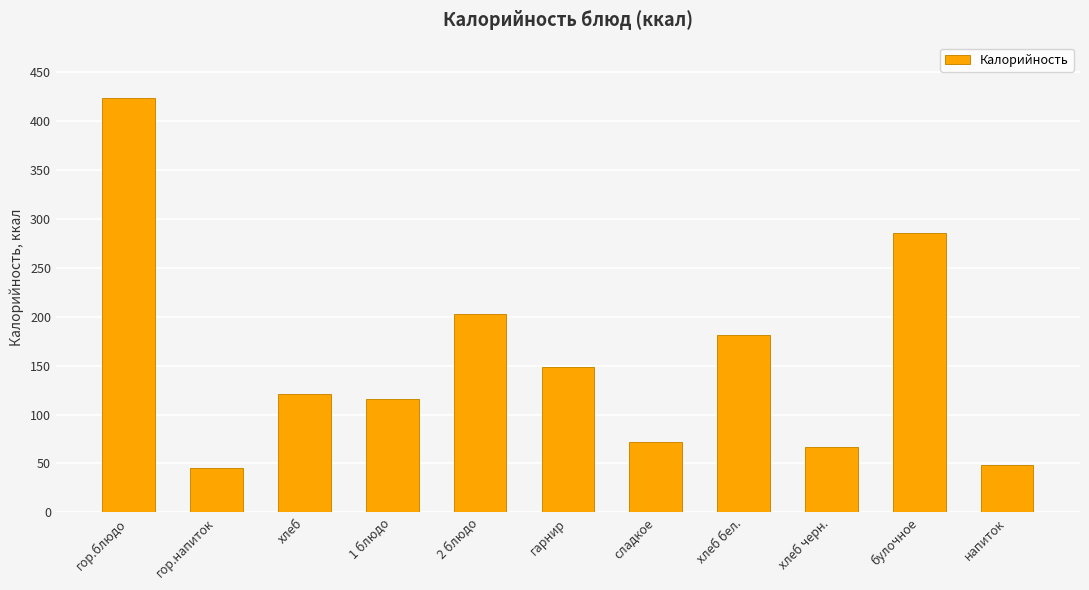

Approximately how many times larger is the value at сладкое compared to хлеб?

0.6